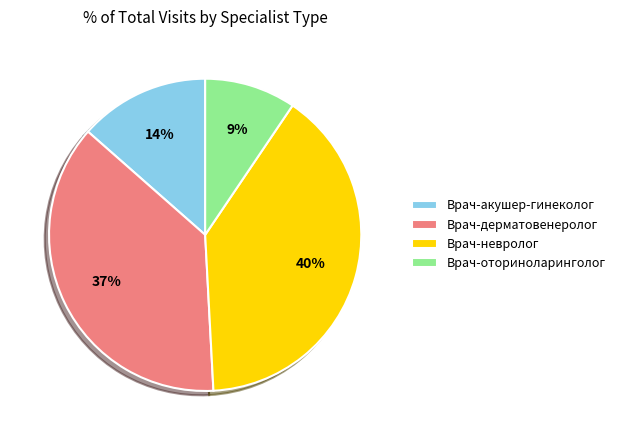

Count the number of slices in the pie.

4